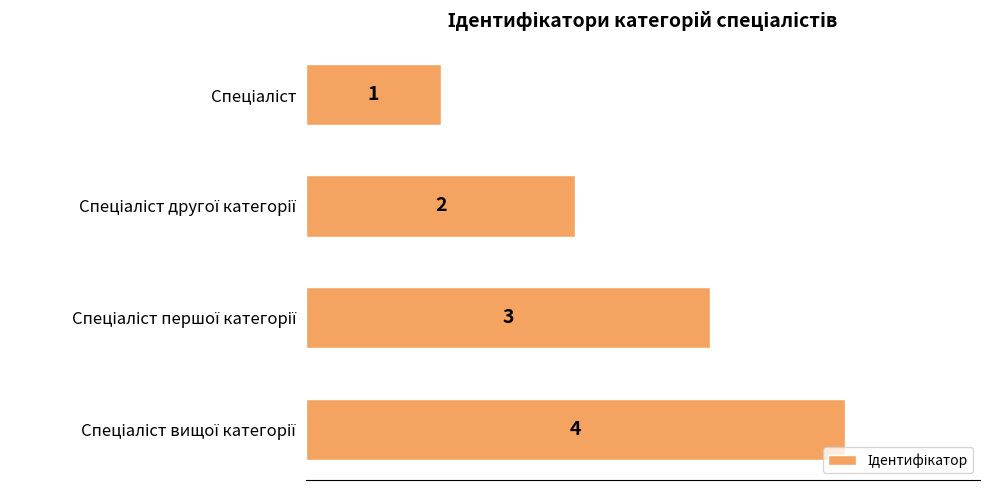

Does the chart contain any negative values?

No